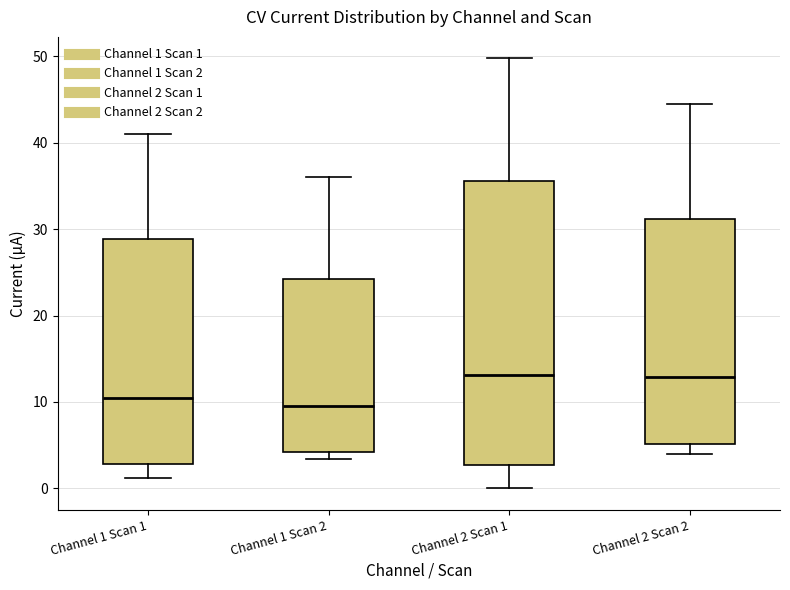

Reading left to right, transcribe this box plot: for each box, give where its median line is, the range the box spans, and where its two whiskers end, as read against the y-axis. The values are not printed on the chart, so give them approximately, as read against the axis.

Channel 1 Scan 1: median 10, box 3 to 29, whiskers 1 to 41
Channel 1 Scan 2: median 10, box 4 to 24, whiskers 3 to 36
Channel 2 Scan 1: median 13, box 3 to 36, whiskers 0 to 50
Channel 2 Scan 2: median 13, box 5 to 31, whiskers 4 to 44